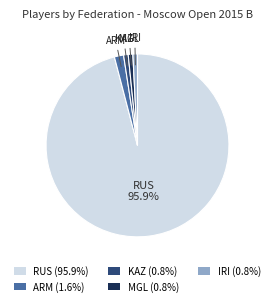

Does any single category account for the majority?

Yes